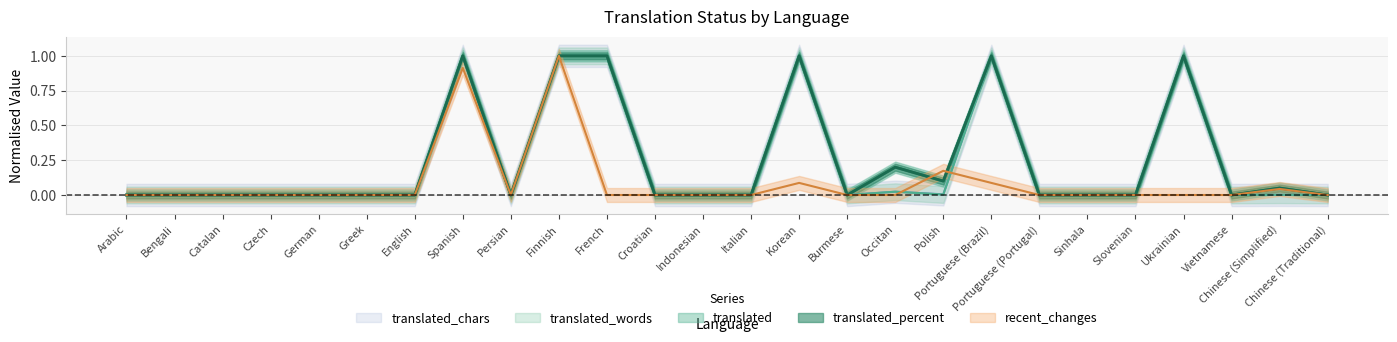

Reading right to left, list all the values displayed in this chart.

translated: Chinese (Traditional)=0.0	Chinese (Simplified)=0.1	Vietnamese=0.0	Ukrainian=1.0	Slovenian=0.0	Sinhala=0.0	Portuguese (Portugal)=0.0	Portuguese (Brazil)=1.0	Polish=0.1	Occitan=0.2	Burmese=0.0	Korean=1.0	Italian=0.0	Indonesian=0.0	Croatian=0.0	French=1.0	Finnish=1.0	Persian=0.0	Spanish=1.0	English=0.0	Greek=0.0	German=0.0	Czech=0.0	Catalan=0.0	Bengali=0.0	Arabic=0.0
translated_percent: Chinese (Traditional)=0.0	Chinese (Simplified)=0.1	Vietnamese=0.0	Ukrainian=1.0	Slovenian=0.0	Sinhala=0.0	Portuguese (Portugal)=0.0	Portuguese (Brazil)=1.0	Polish=0.1	Occitan=0.2	Burmese=0.0	Korean=1.0	Italian=0.0	Indonesian=0.0	Croatian=0.0	French=1.0	Finnish=1.0	Persian=0.0	Spanish=1.0	English=0.0	Greek=0.0	German=0.0	Czech=0.0	Catalan=0.0	Bengali=0.0	Arabic=0.0
translated_words: Chinese (Traditional)=0.0	Chinese (Simplified)=0.0	Vietnamese=0.0	Ukrainian=1.0	Slovenian=0.0	Sinhala=0.0	Portuguese (Portugal)=0.0	Portuguese (Brazil)=1.0	Polish=0.0	Occitan=0.0	Burmese=0.0	Korean=1.0	Italian=0.0	Indonesian=0.0	Croatian=0.0	French=1.0	Finnish=1.0	Persian=0.0	Spanish=1.0	English=0.0	Greek=0.0	German=0.0	Czech=0.0	Catalan=0.0	Bengali=0.0	Arabic=0.0
recent_changes: Chinese (Traditional)=0.0	Chinese (Simplified)=0.0	Vietnamese=0.0	Ukrainian=0.0	Slovenian=0.0	Sinhala=0.0	Portuguese (Portugal)=0.0	Portuguese (Brazil)=0.1	Polish=0.2	Occitan=0.0	Burmese=0.0	Korean=0.1	Italian=0.0	Indonesian=0.0	Croatian=0.0	French=0.0	Finnish=1.0	Persian=0.0	Spanish=0.9	English=0.0	Greek=0.0	German=0.0	Czech=0.0	Catalan=0.0	Bengali=0.0	Arabic=0.0
translated_chars: Chinese (Traditional)=0.0	Chinese (Simplified)=0.0	Vietnamese=0.0	Ukrainian=1.0	Slovenian=0.0	Sinhala=0.0	Portuguese (Portugal)=0.0	Portuguese (Brazil)=1.0	Polish=0.0	Occitan=0.0	Burmese=0.0	Korean=1.0	Italian=0.0	Indonesian=0.0	Croatian=0.0	French=1.0	Finnish=1.0	Persian=0.0	Spanish=1.0	English=0.0	Greek=0.0	German=0.0	Czech=0.0	Catalan=0.0	Bengali=0.0	Arabic=0.0